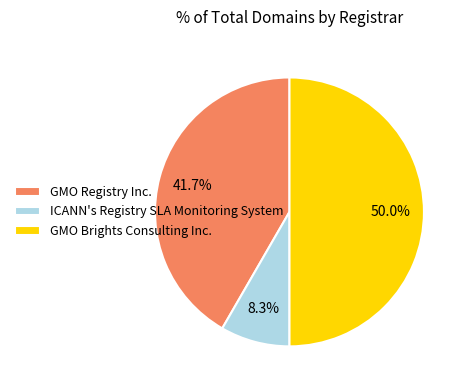

Combined, what portion of the pie is GMO Registry Inc. and GMO Brights Consulting Inc.?

91.7%